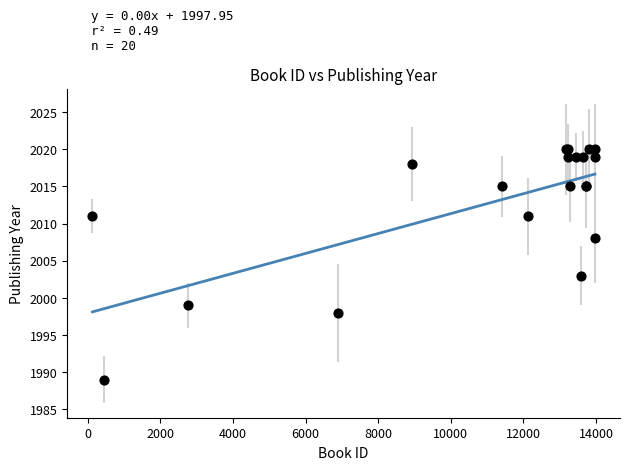

What Y value in the scatter plot is closest to 2004?

2003